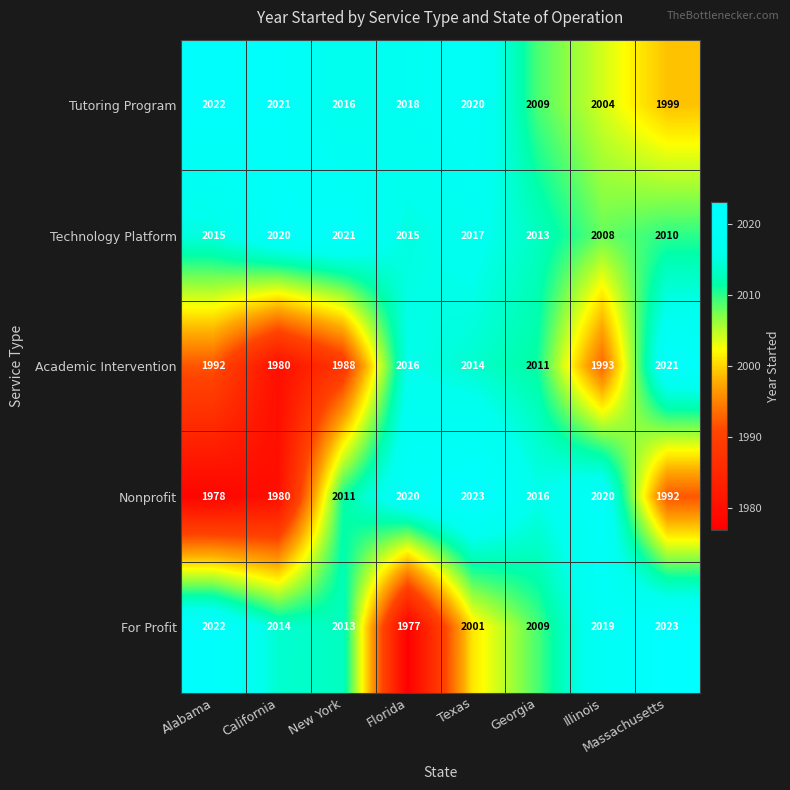

Which category has the lowest value in the For Profit series?

Florida